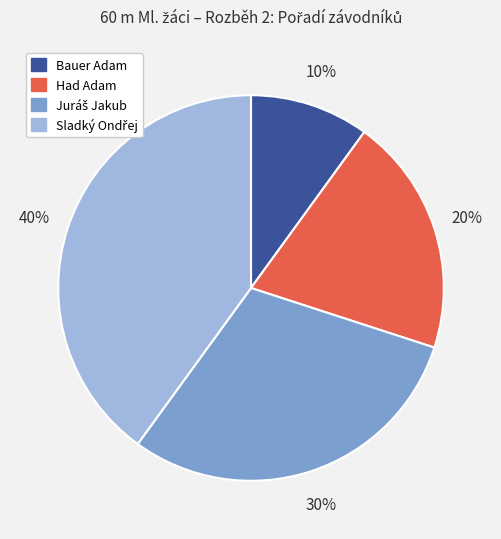

To the nearest percent, what percentage of the pie is Had Adam?

20%